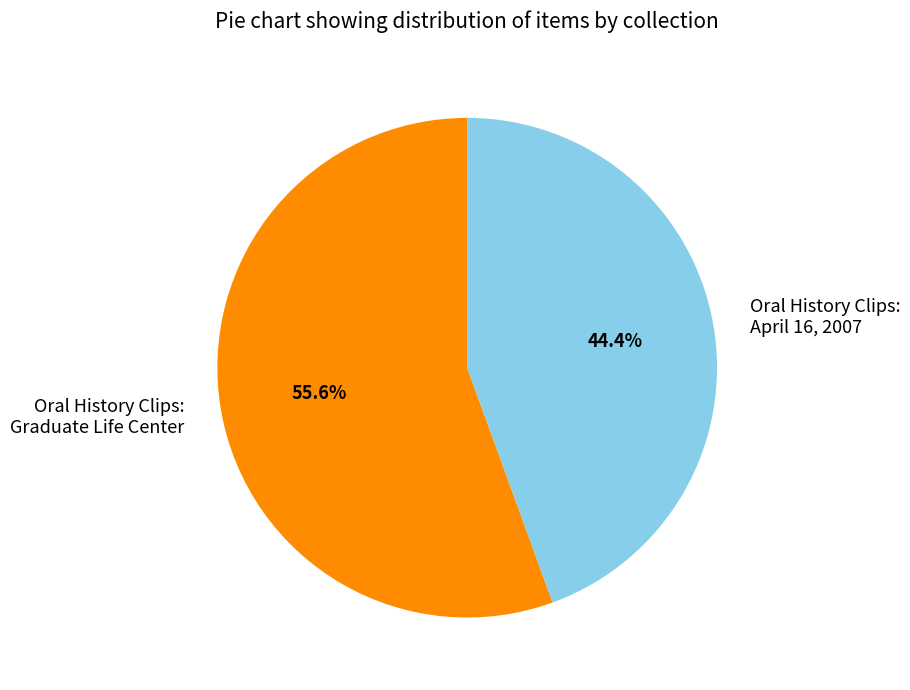

Rank the categories by value from lowest to highest.

Oral History Clips: April 16, 2007, Oral History Clips: Graduate Life Center